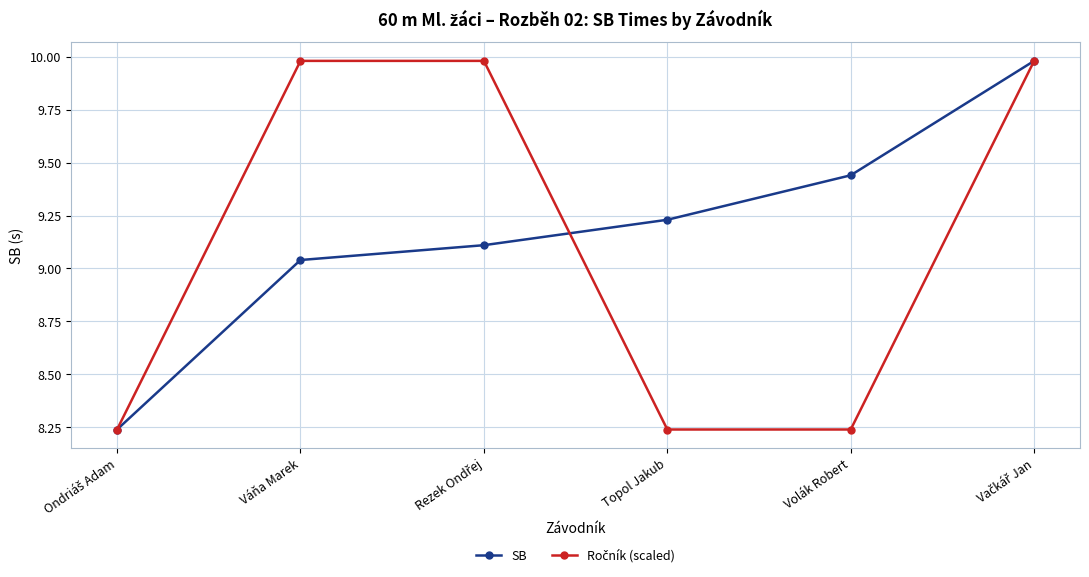

What position from the left is Váňa Marek?

2